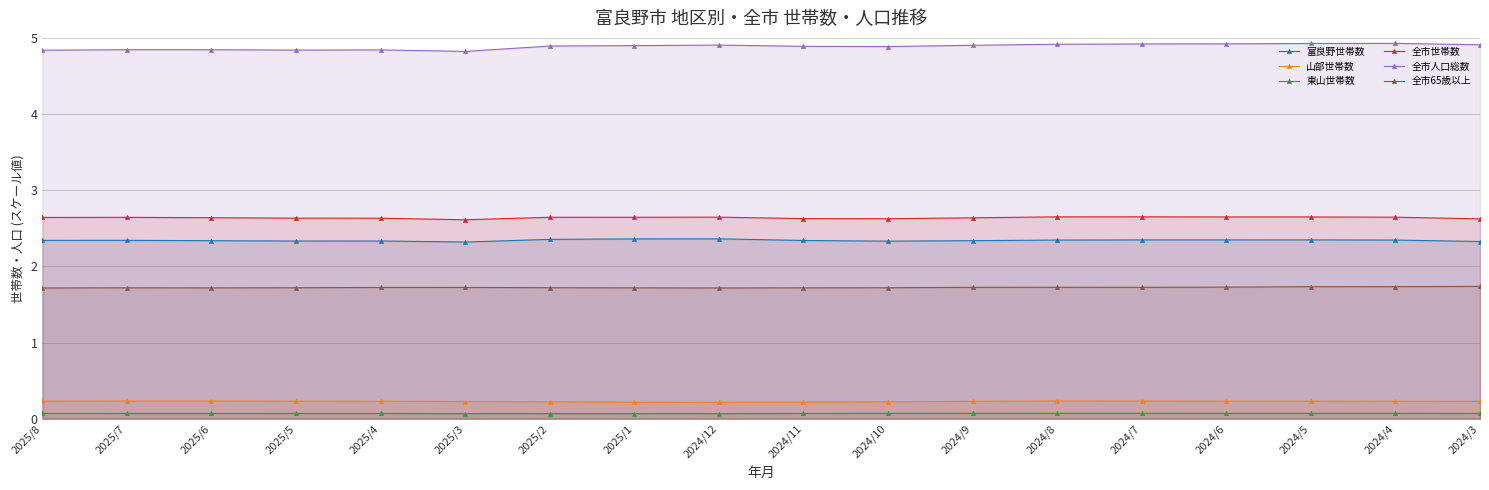

Reading left to right, transcribe all the data shown in this chart.

富良野世帯数: 2025/8=2.3	2025/7=2.3	2025/6=2.3	2025/5=2.3	2025/4=2.3	2025/3=2.3	2025/2=2.4	2025/1=2.4	2024/12=2.4	2024/11=2.3	2024/10=2.3	2024/9=2.3	2024/8=2.3	2024/7=2.3	2024/6=2.3	2024/5=2.3	2024/4=2.3	2024/3=2.3
山部世帯数: 2025/8=0.2	2025/7=0.2	2025/6=0.2	2025/5=0.2	2025/4=0.2	2025/3=0.2	2025/2=0.2	2025/1=0.2	2024/12=0.2	2024/11=0.2	2024/10=0.2	2024/9=0.2	2024/8=0.2	2024/7=0.2	2024/6=0.2	2024/5=0.2	2024/4=0.2	2024/3=0.2
東山世帯数: 2025/8=0.1	2025/7=0.1	2025/6=0.1	2025/5=0.1	2025/4=0.1	2025/3=0.1	2025/2=0.1	2025/1=0.1	2024/12=0.1	2024/11=0.1	2024/10=0.1	2024/9=0.1	2024/8=0.1	2024/7=0.1	2024/6=0.1	2024/5=0.1	2024/4=0.1	2024/3=0.1
全市世帯数: 2025/8=2.6	2025/7=2.6	2025/6=2.6	2025/5=2.6	2025/4=2.6	2025/3=2.6	2025/2=2.6	2025/1=2.6	2024/12=2.6	2024/11=2.6	2024/10=2.6	2024/9=2.6	2024/8=2.7	2024/7=2.7	2024/6=2.6	2024/5=2.6	2024/4=2.6	2024/3=2.6
全市人口総数: 2025/8=4.8	2025/7=4.8	2025/6=4.8	2025/5=4.8	2025/4=4.8	2025/3=4.8	2025/2=4.9	2025/1=4.9	2024/12=4.9	2024/11=4.9	2024/10=4.9	2024/9=4.9	2024/8=4.9	2024/7=4.9	2024/6=4.9	2024/5=4.9	2024/4=4.9	2024/3=4.9
全市65歳以上: 2025/8=1.7	2025/7=1.7	2025/6=1.7	2025/5=1.7	2025/4=1.7	2025/3=1.7	2025/2=1.7	2025/1=1.7	2024/12=1.7	2024/11=1.7	2024/10=1.7	2024/9=1.7	2024/8=1.7	2024/7=1.7	2024/6=1.7	2024/5=1.7	2024/4=1.7	2024/3=1.7